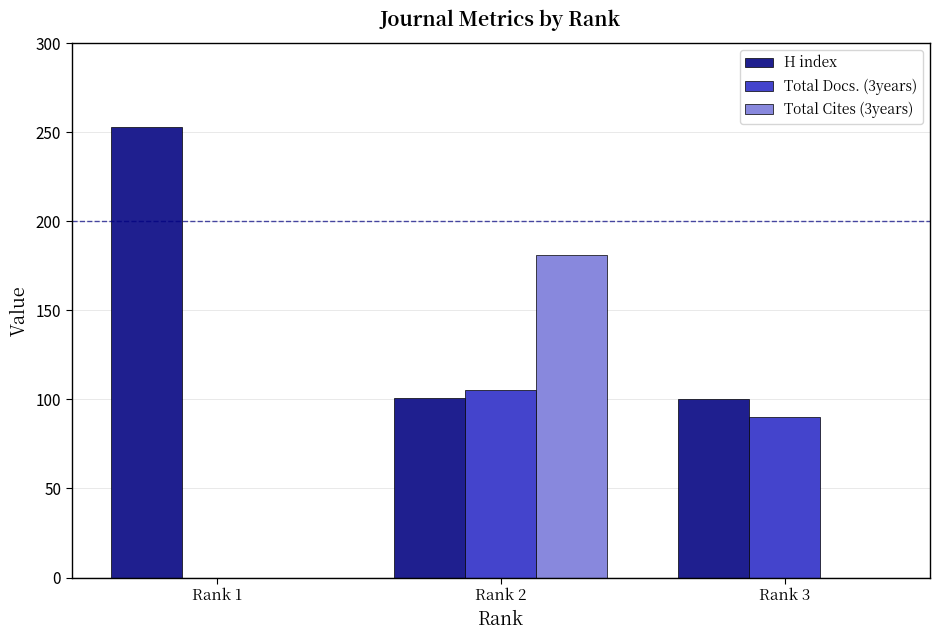

How many categories are shown in the chart?

3